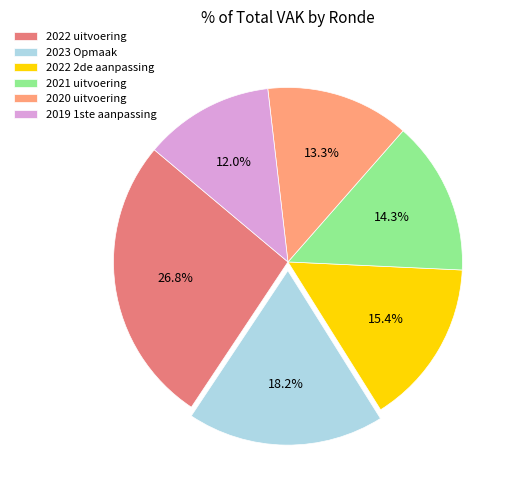

Combined, what portion of the pie is 2020 uitvoering and 2022 uitvoering?

40.1%